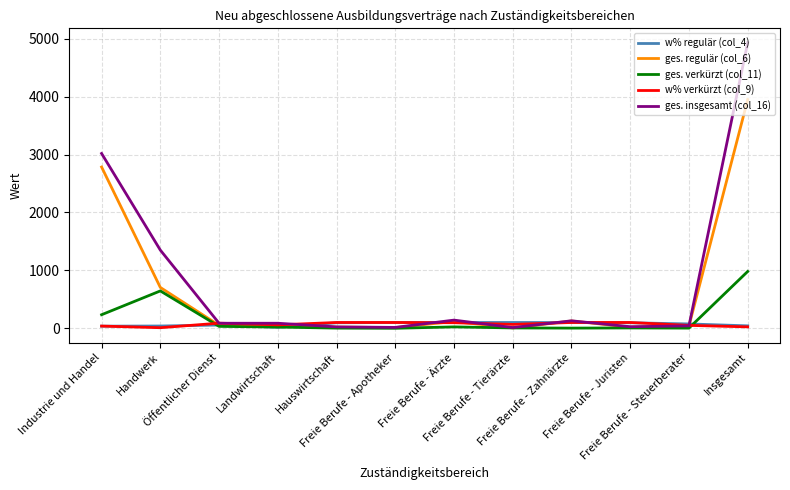

How many lines are shown in the chart?

5